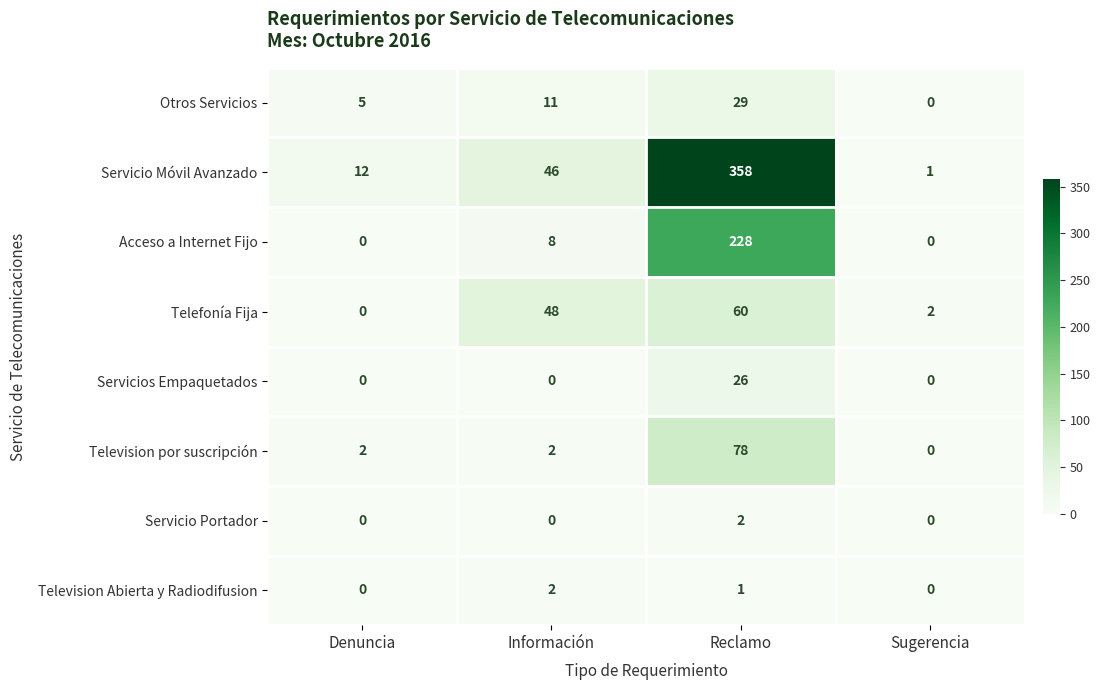

What is the average value of the Servicio Móvil Avanzado series?

104